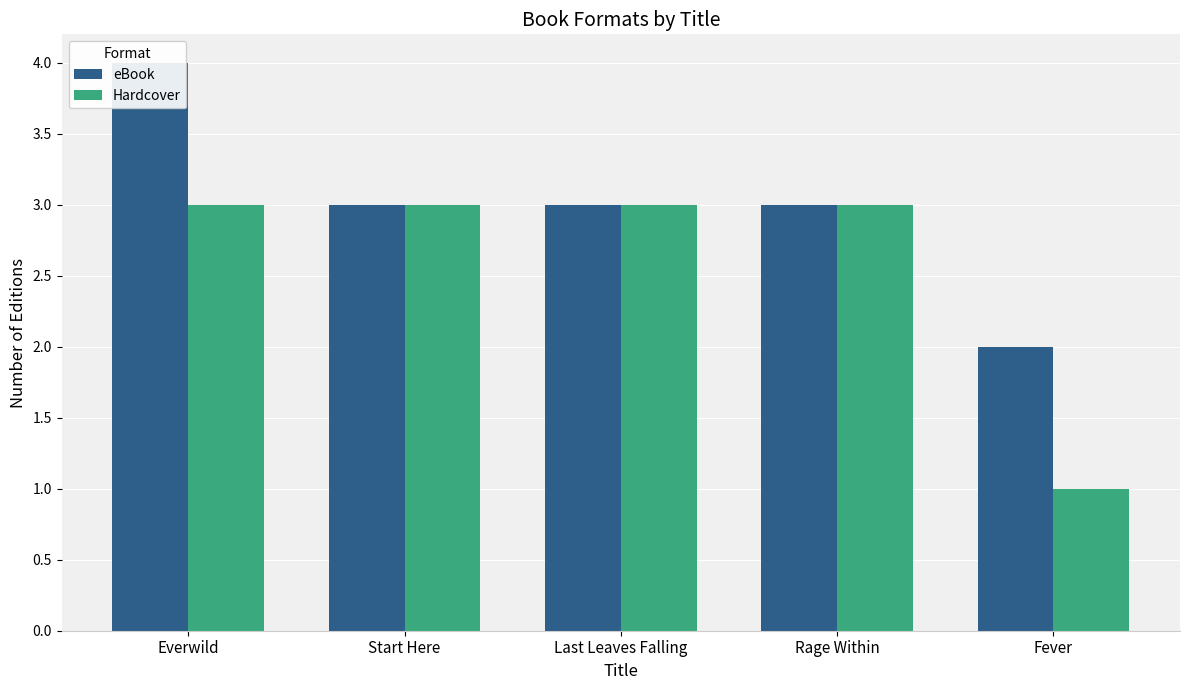

At which label does eBook first exceed 3?

Everwild